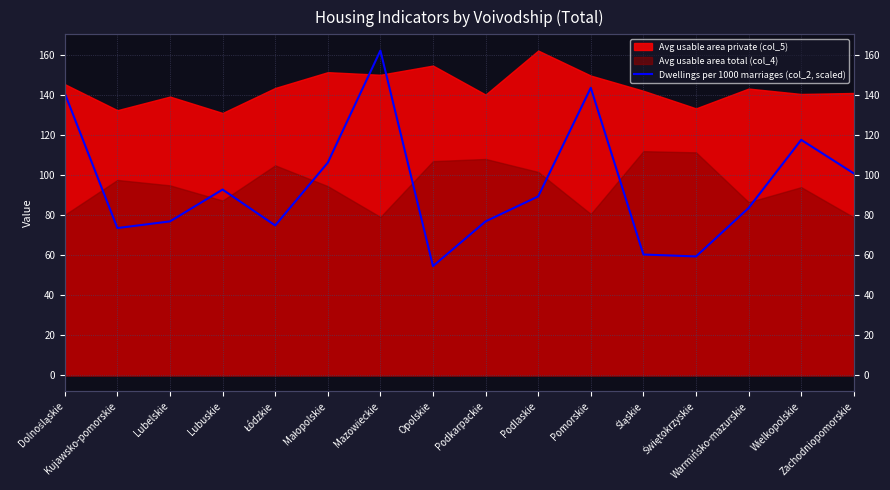

List the labels in order of value, largest first.

Mazowieckie, Pomorskie, Dolnośląskie, Wielkopolskie, Małopolskie, Zachodniopomorskie, Lubuskie, Podlaskie, Warmińsko-mazurskie, Lubelskie, Podkarpackie, Łódzkie, Kujawsko-pomorskie, Śląskie, Świętokrzyskie, Opolskie